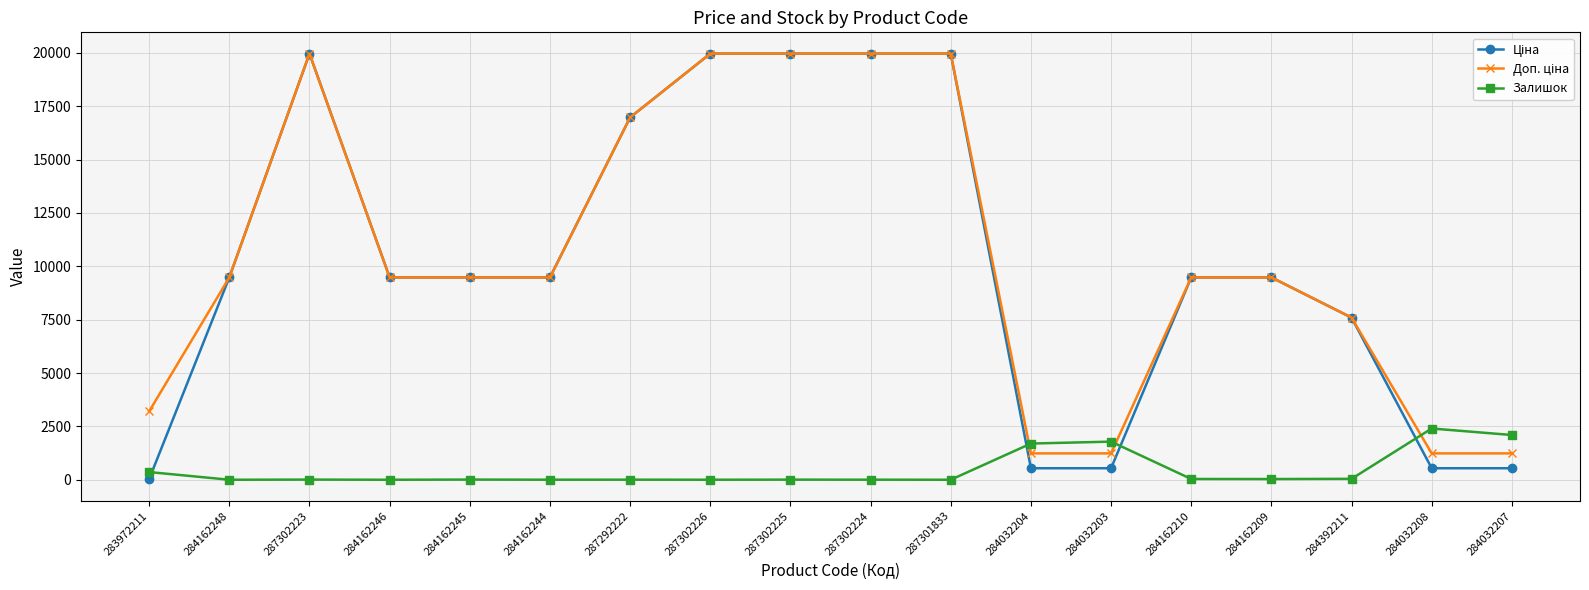

Does the chart have visible grid lines?

Yes